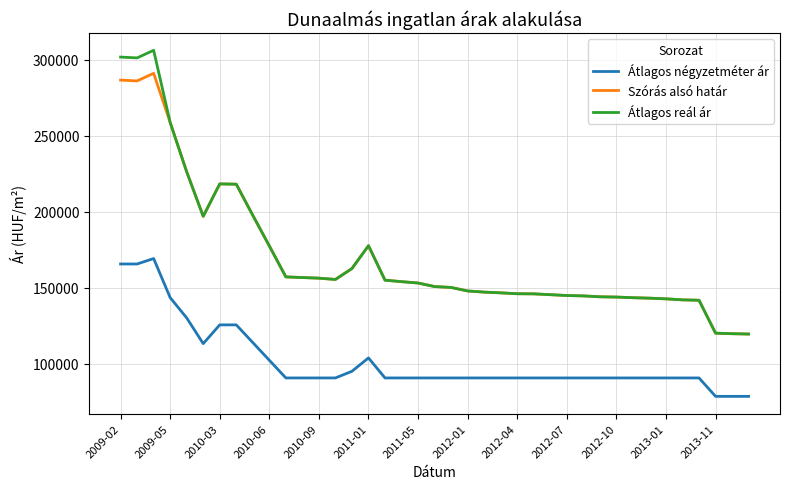

Which series has the widest spread of values?

Átlagos reál ár